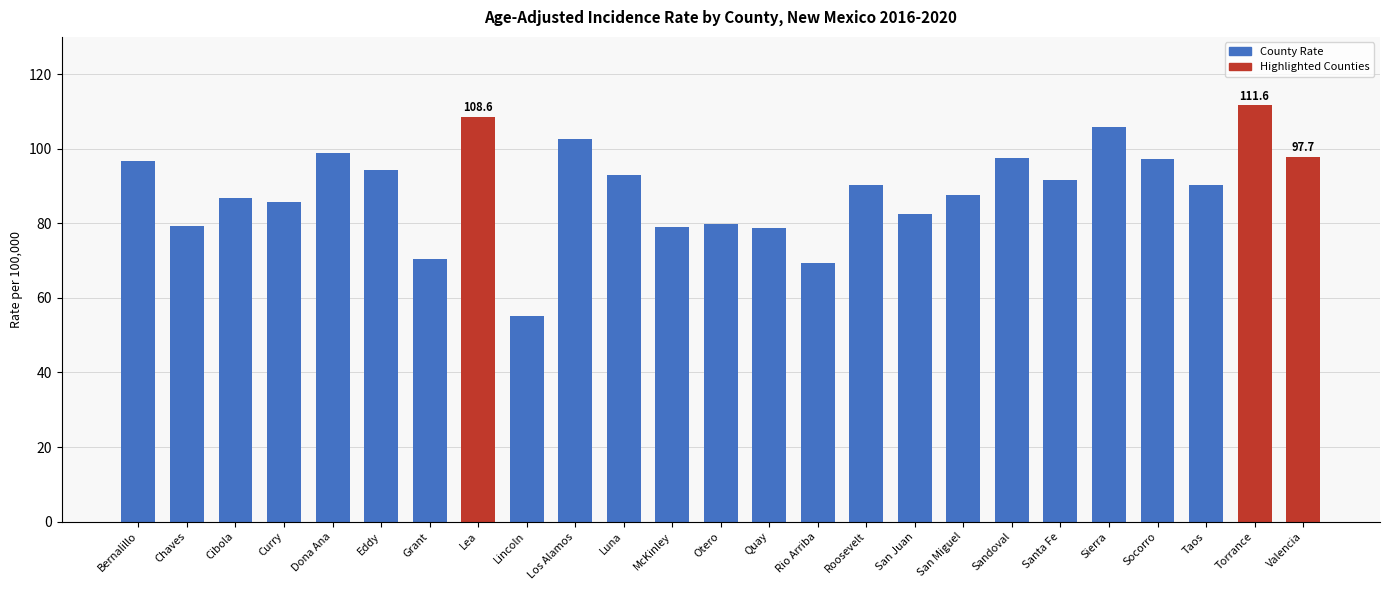

What is the label of the 1st bar from the left?

Bernalillo